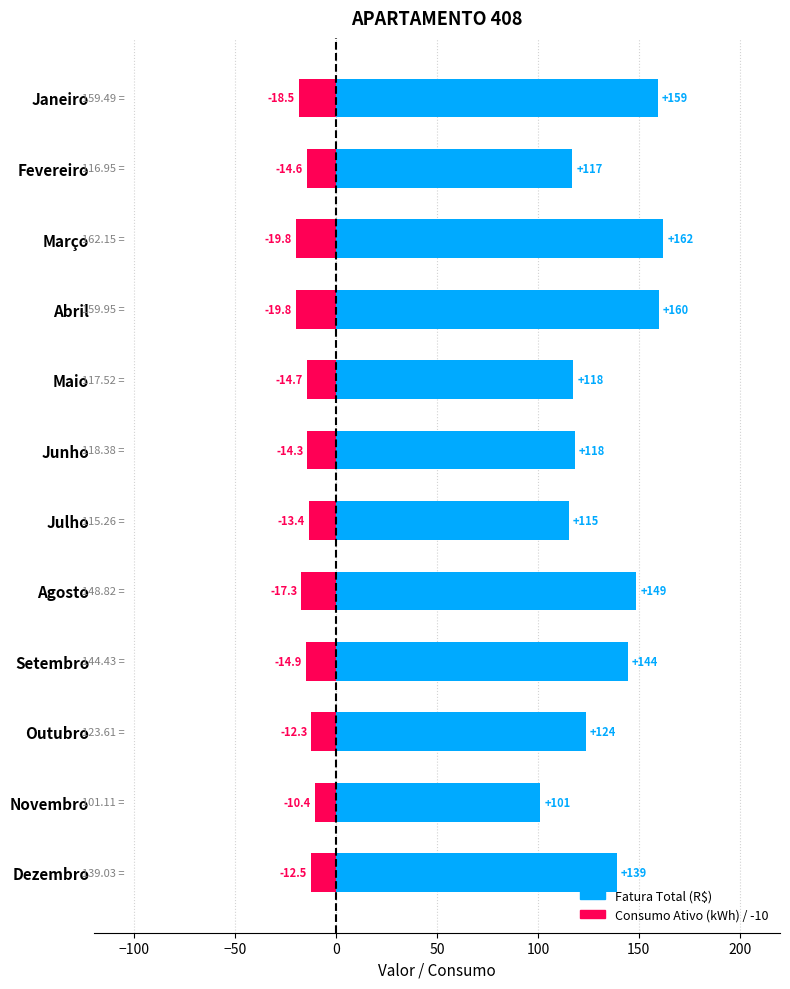

The Fatura Total (R$) series shows 185.7 at Fevereiro. True or false?

False